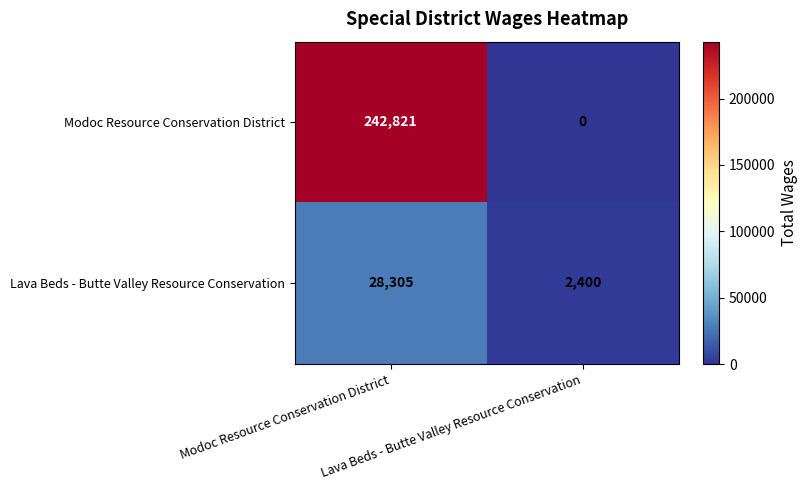

Rank the series by their average value, from highest to lowest.

Modoc Resource Conservation District, Lava Beds - Butte Valley Resource Conservation